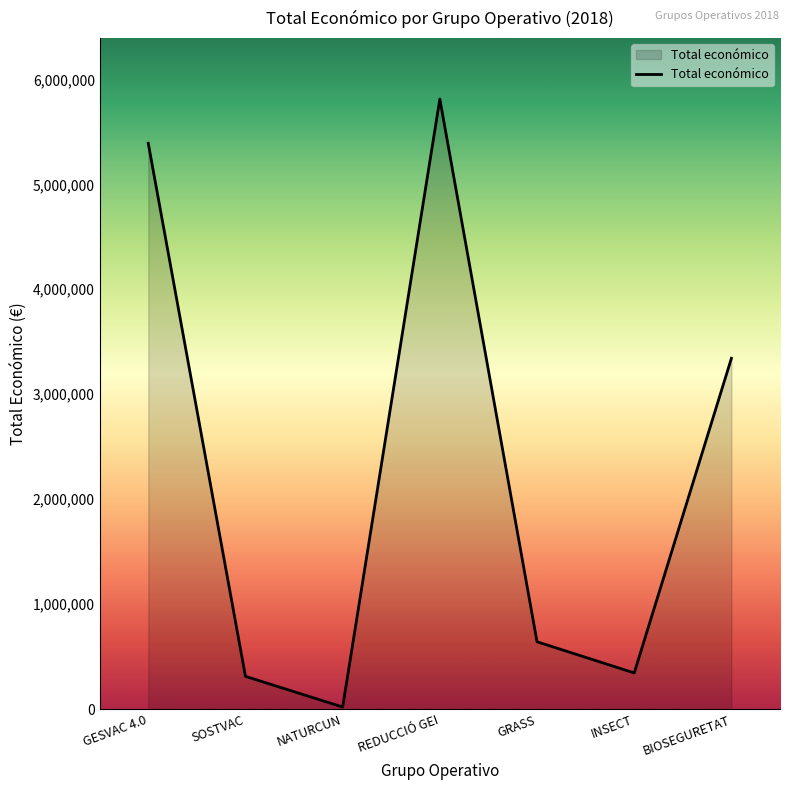

Where does the data first go above 641336?

GESVAC 4.0